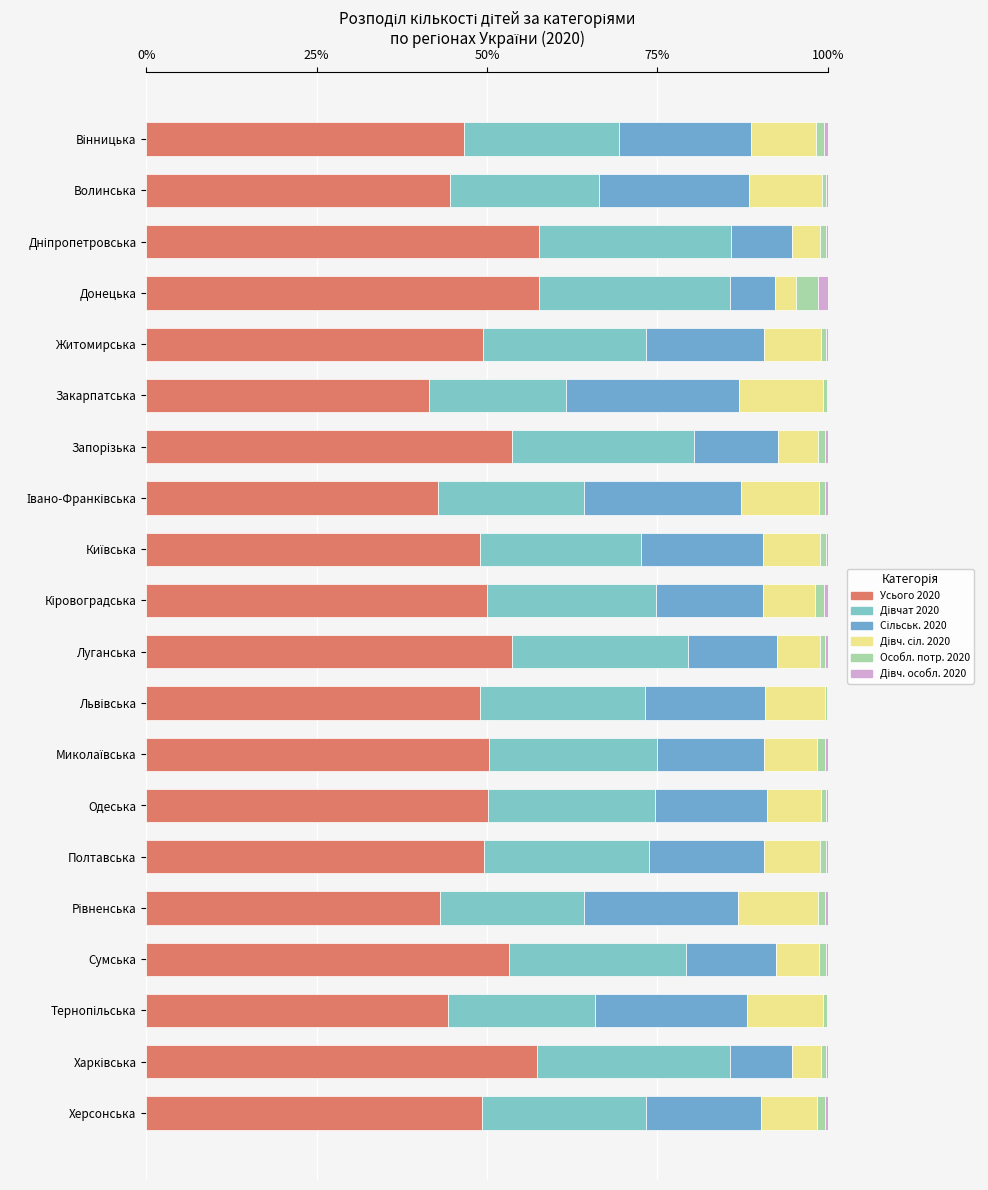

What position from the left is Дніпропетровська?

3